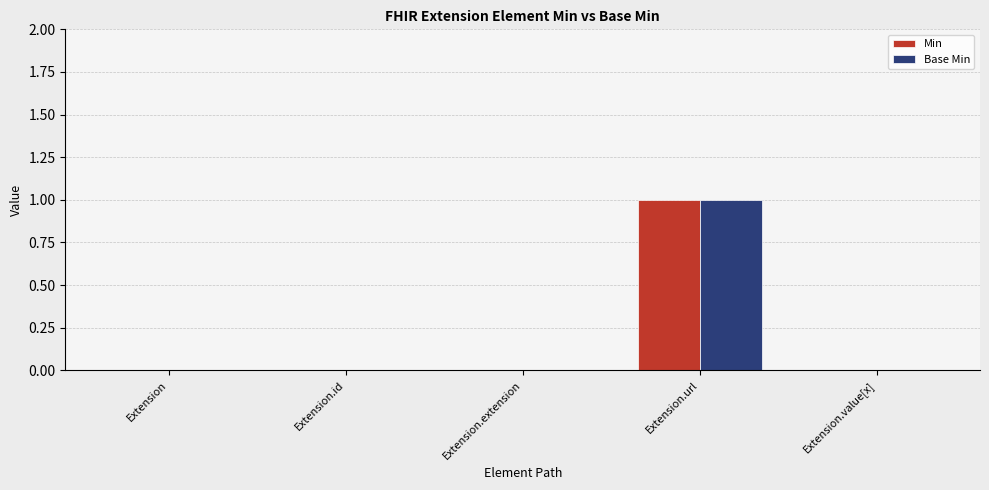

Is the value of Base Min at Extension.url greater than the value of Min at Extension.extension?

Yes